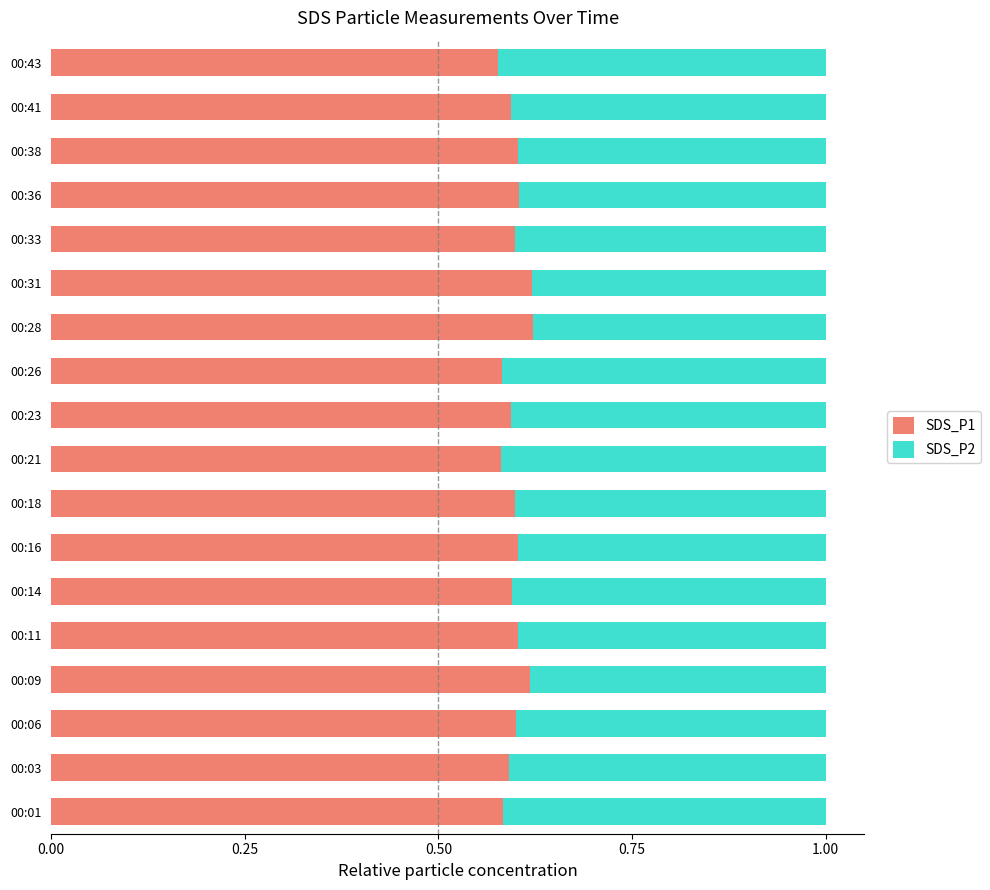

The value of SDS_P1 at 00:21 is 0.4. True or false?

False